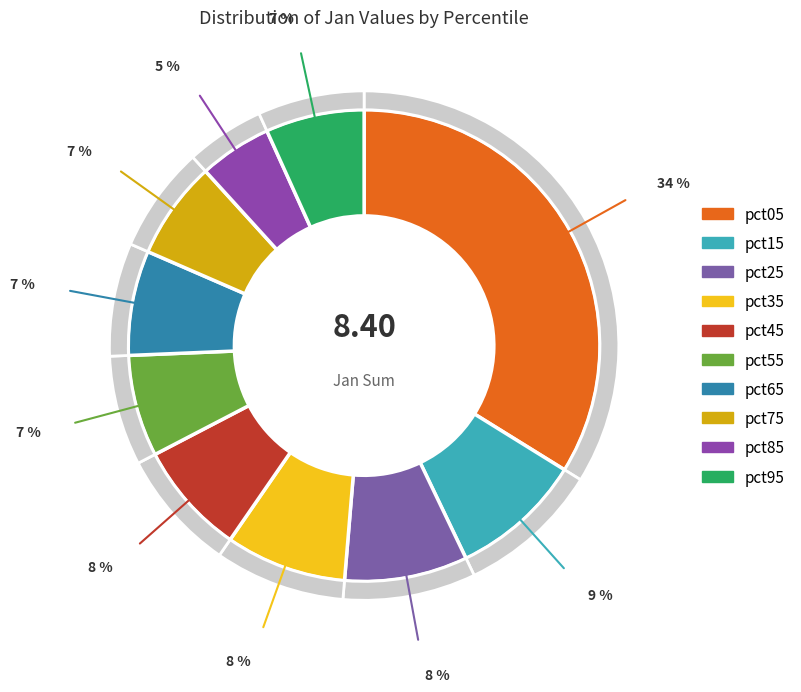

To the nearest percent, what portion does pct85 represent?

5%